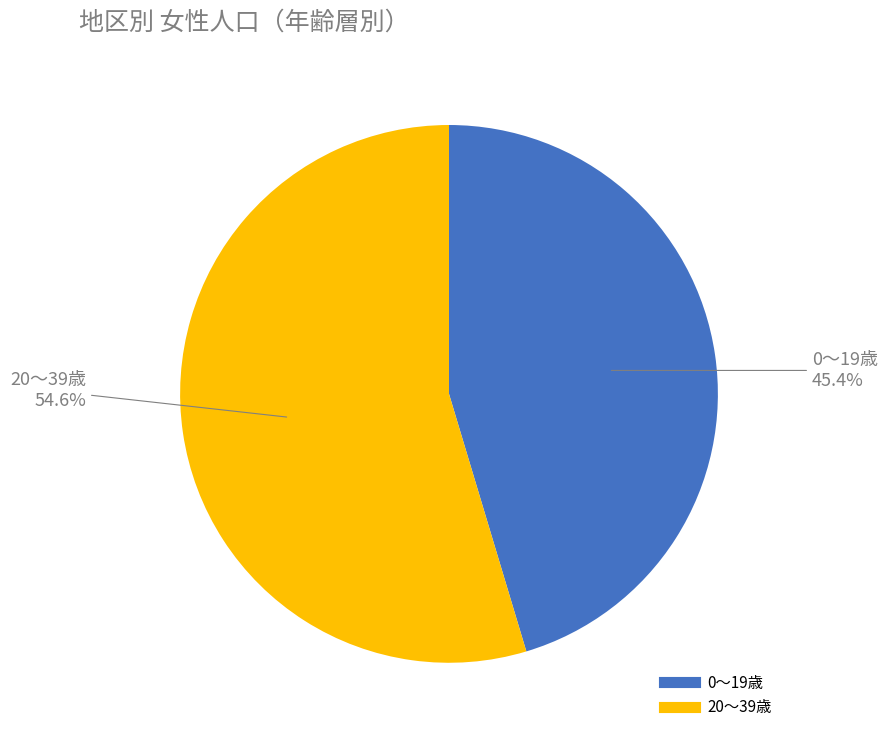

Does any single category account for the majority?

Yes